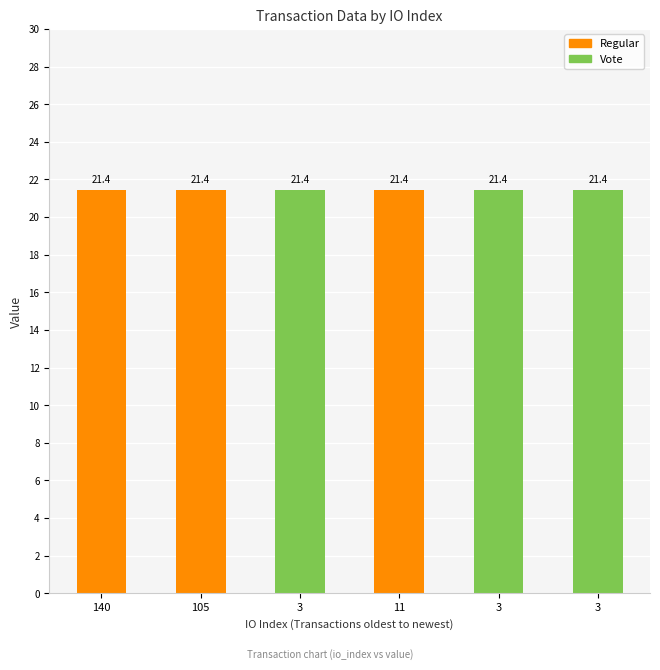

Read the value value at 3.

21.4